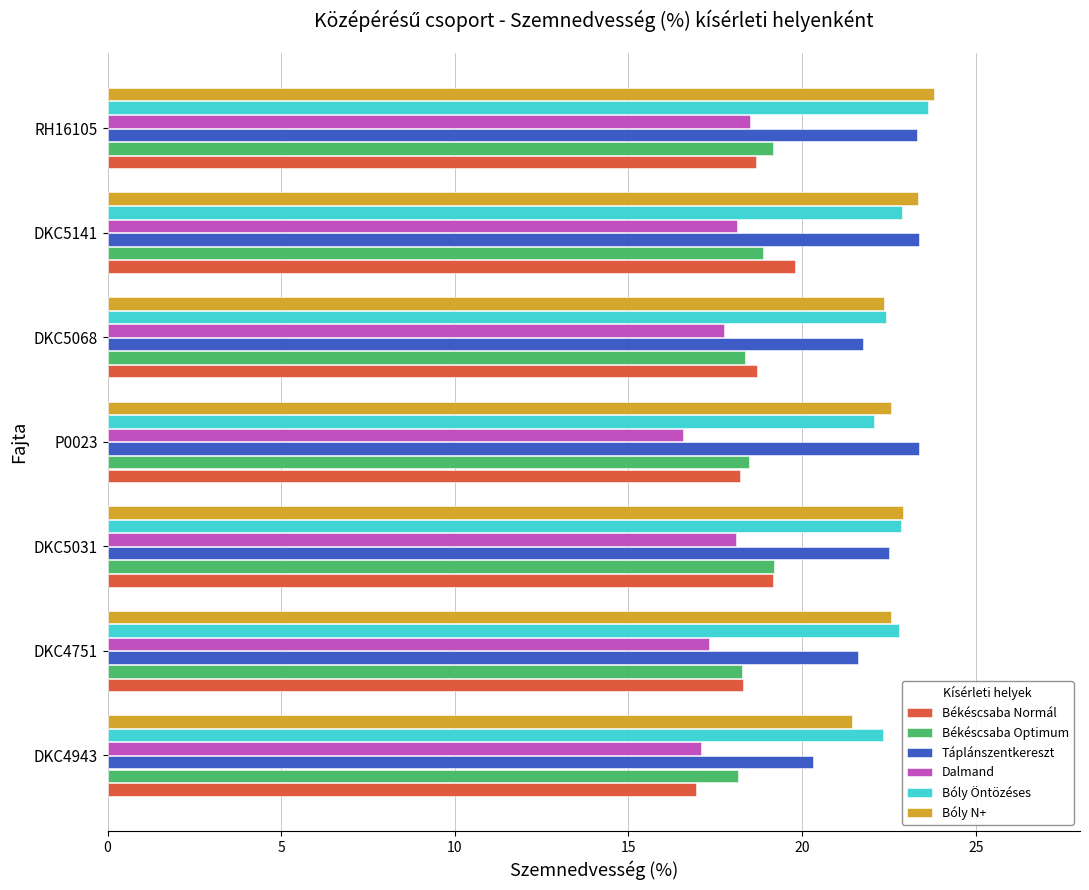

At which label does Bóly Öntözéses reach its peak?

RH16105